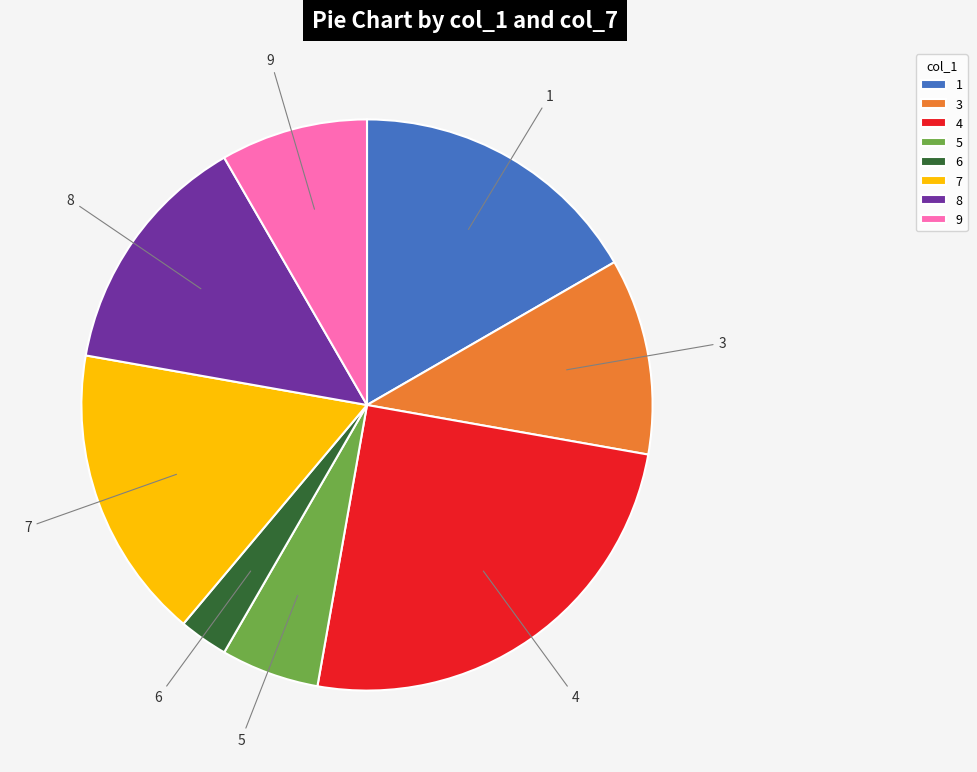

Do 9 and 8 together represent more than half of the pie?

No